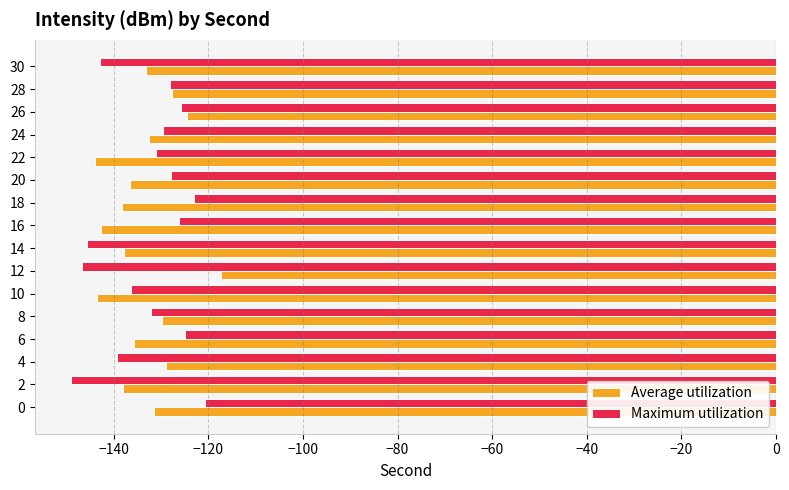

How many categories are shown in the chart?

16